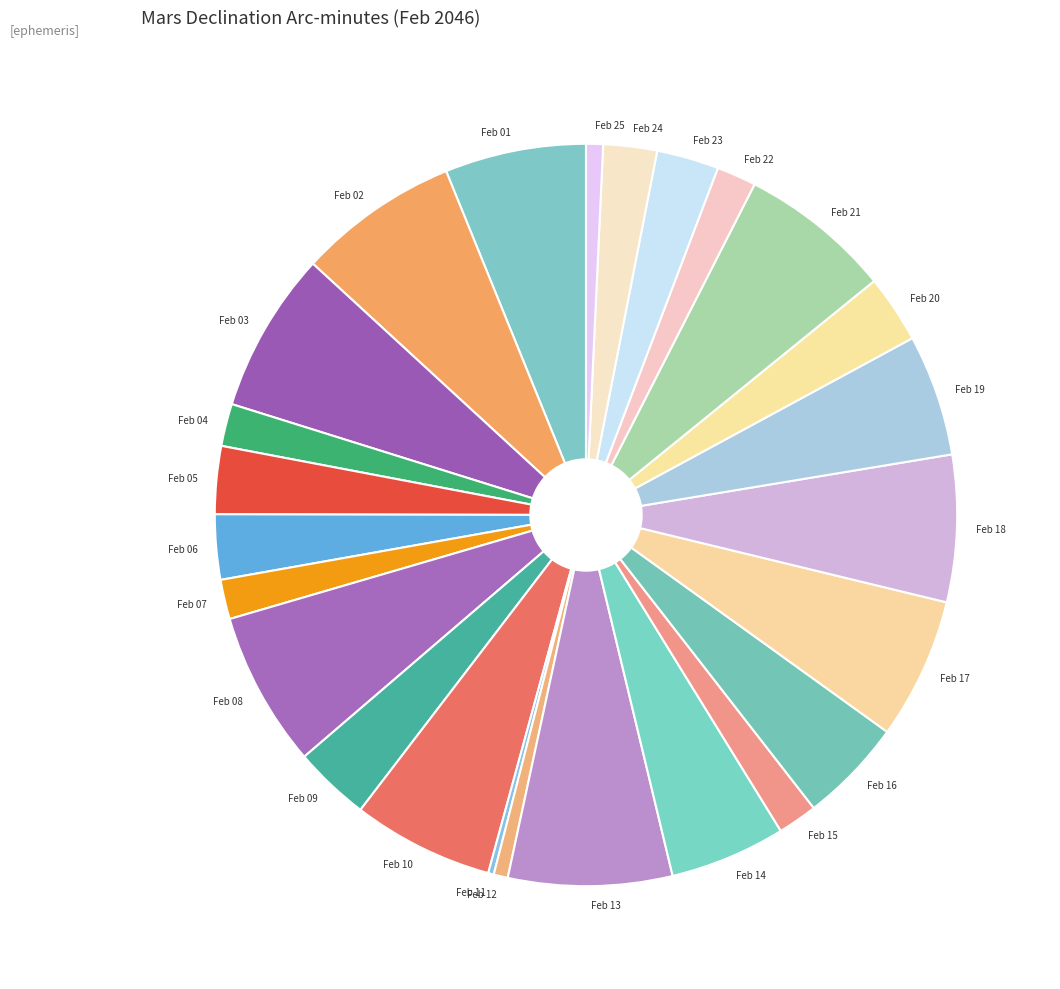

Approximately how many times larger is the value at Feb 10 compared to Feb 02?

0.9